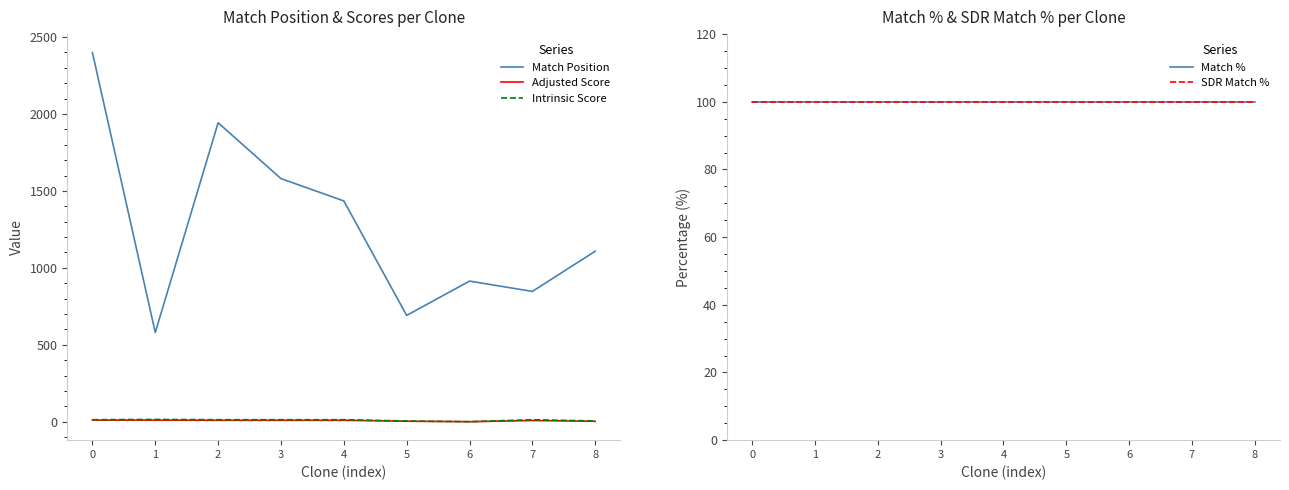

What is the difference between the second highest and second lowest values in the Adjusted Score series?

7.5